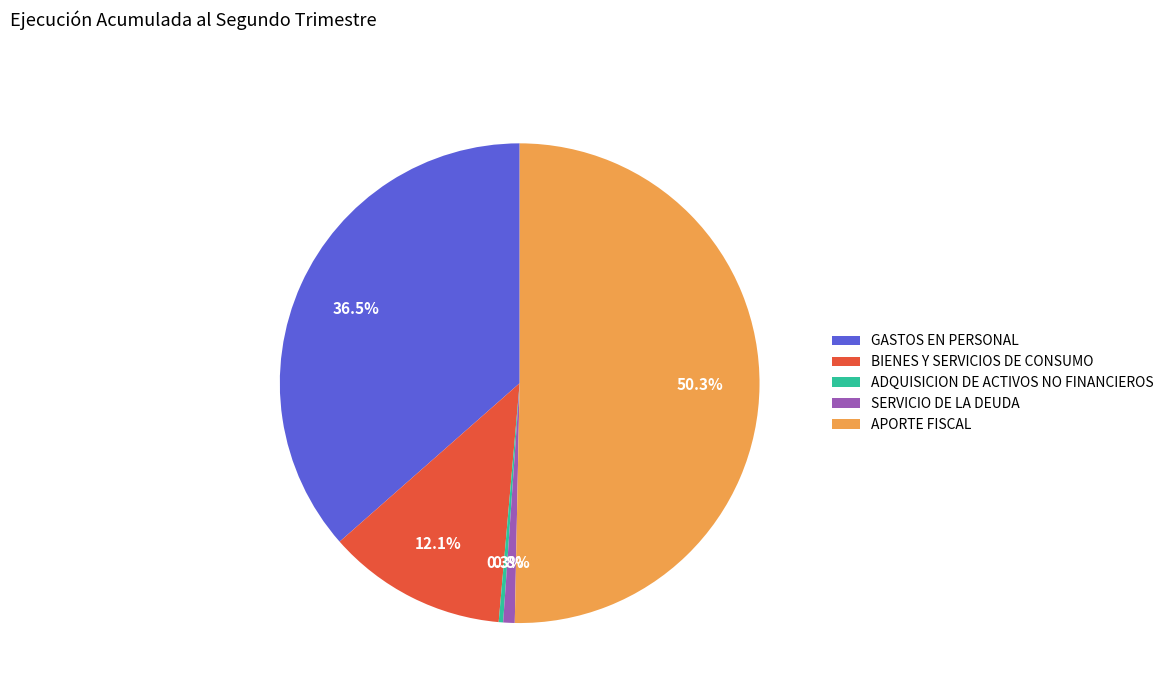

What percentage is the APORTE FISCAL slice, to the nearest percent?

50%